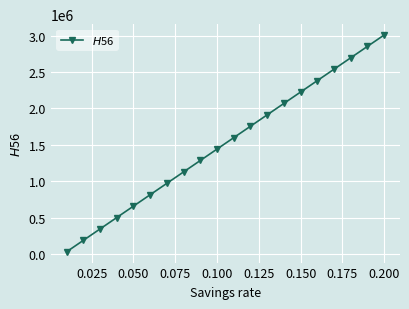

What is the average value?

1519651.0